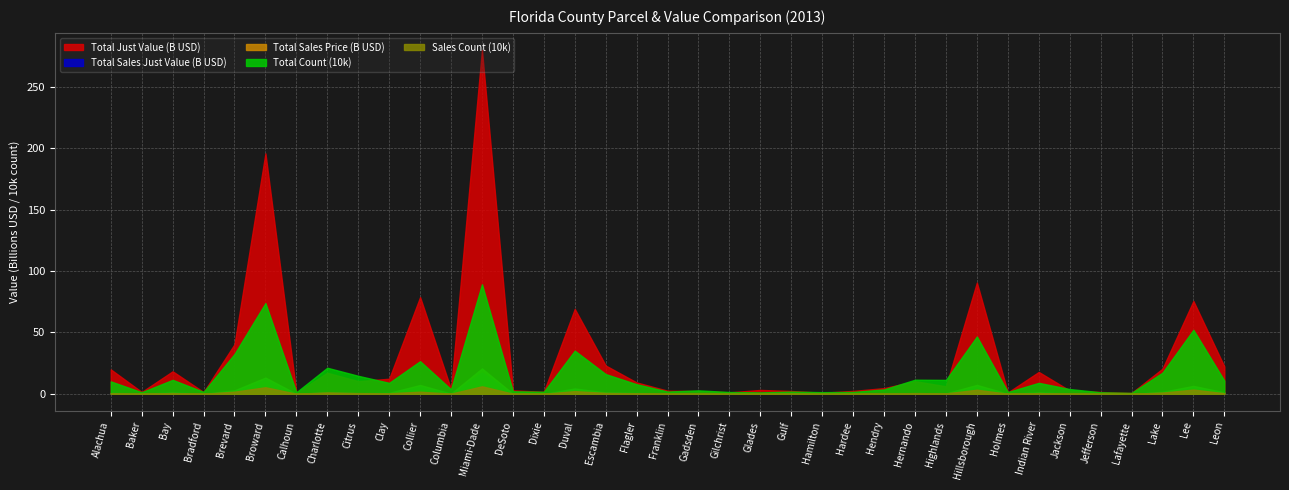

True or false: Total Sales Just Value (B) and Total Count cross at least once.

False